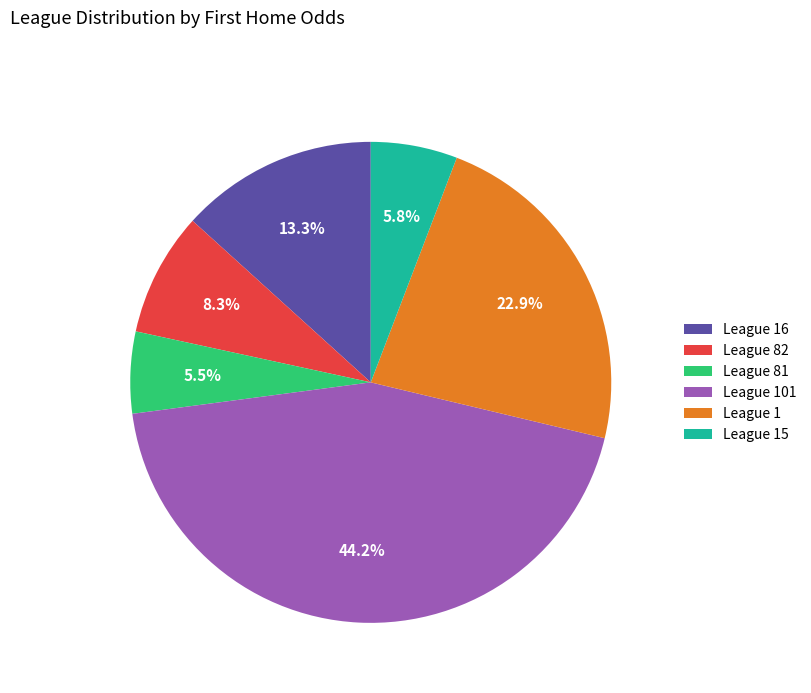

How many segments does this pie chart have?

6